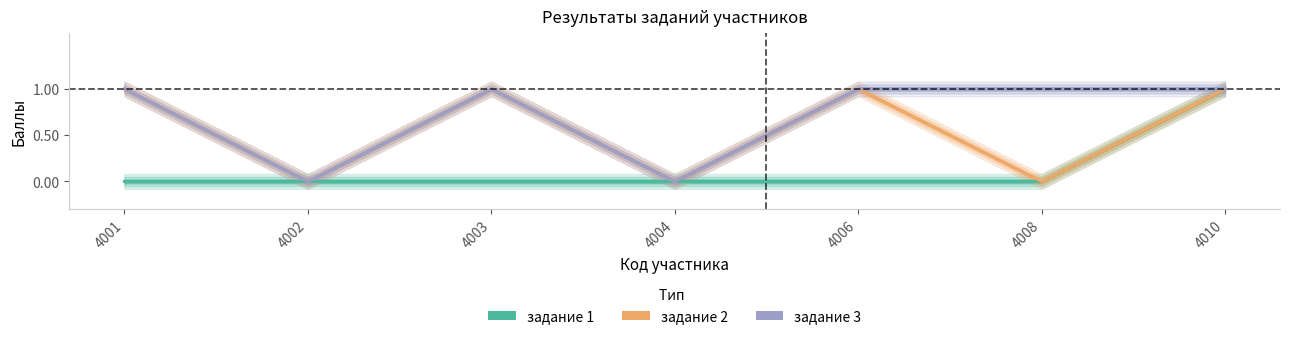

What is the difference between the highest and lowest values at 4006?

1